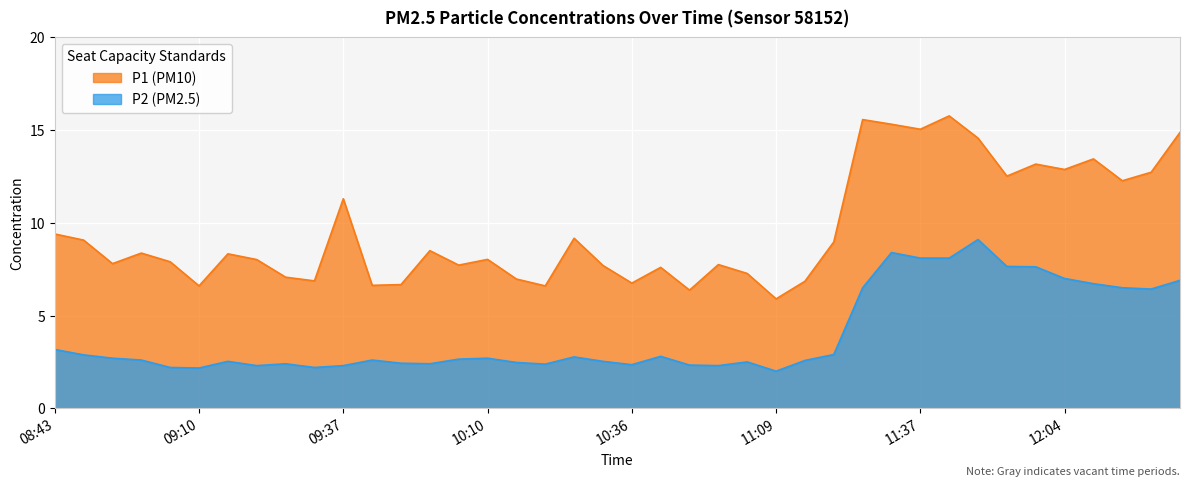

How many interior local valleys does the P1 series have?

13